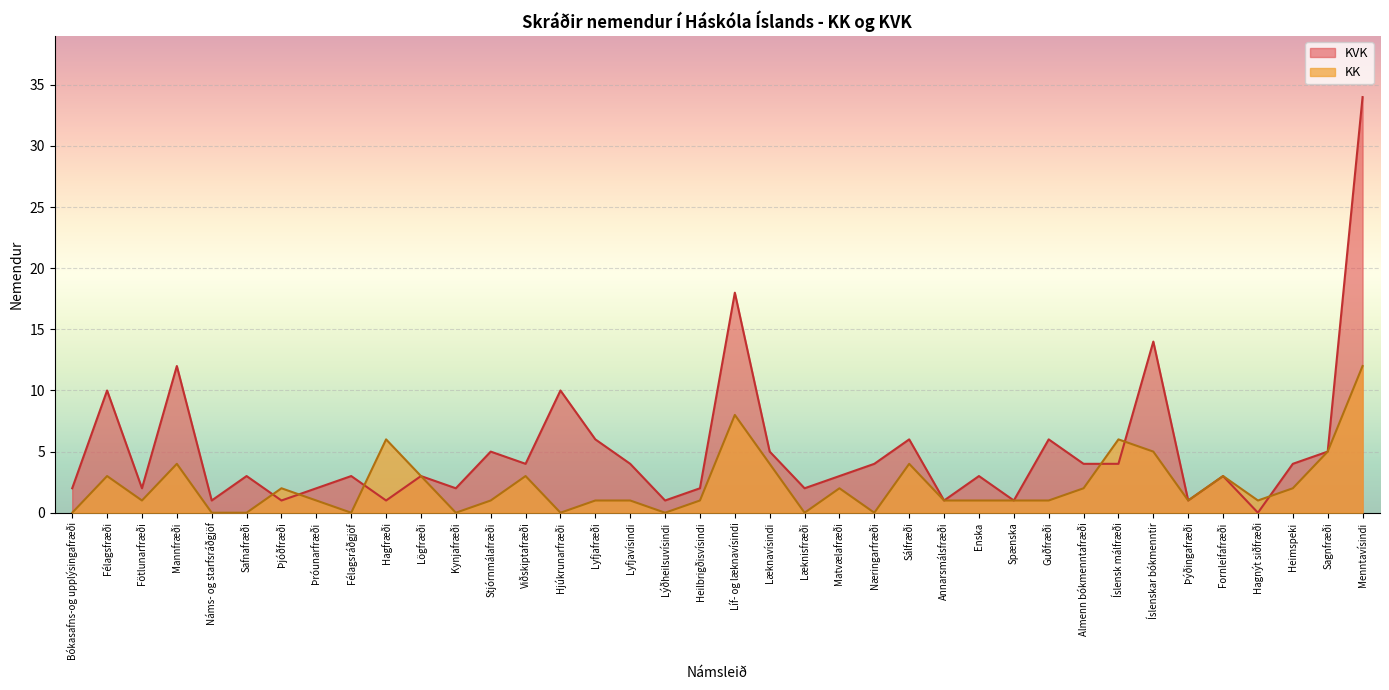

In KVK, how many points are higher than both neighbors (excluding endpoints)?

13